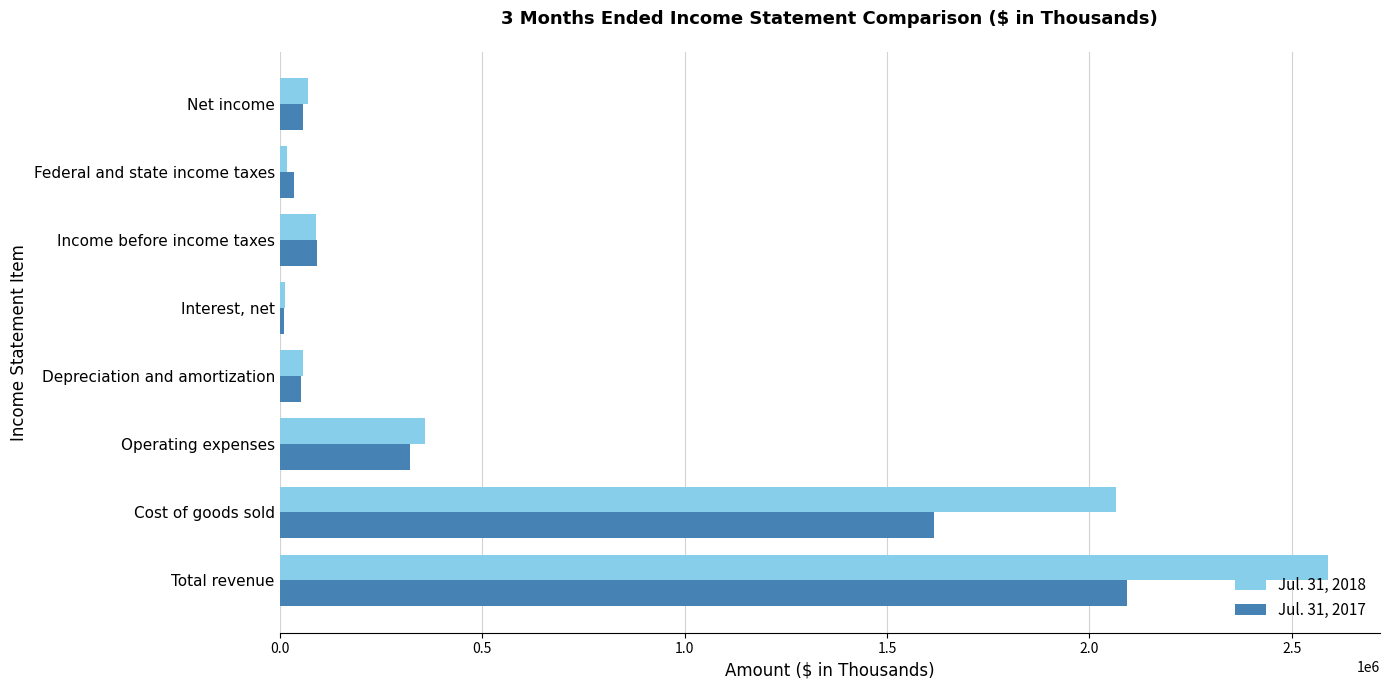

What is the greatest value displayed?

2588432